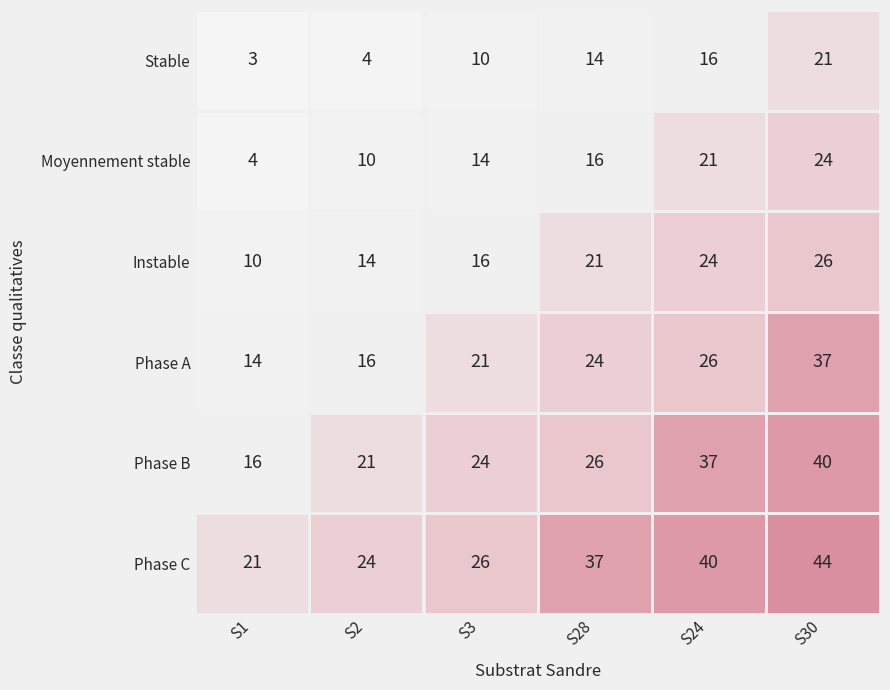

What is the total value across all series at S30?

192